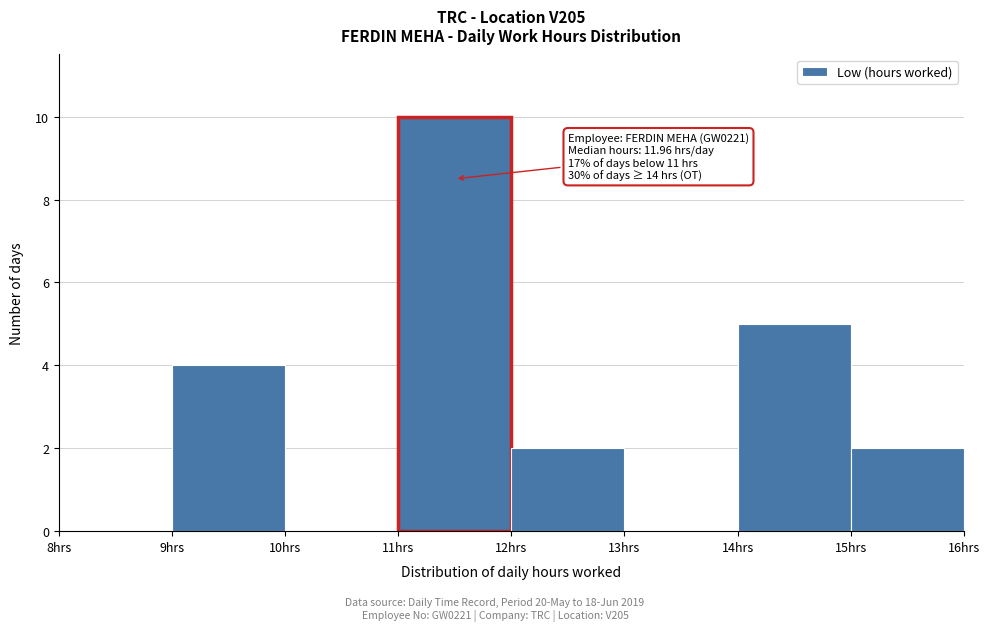

Over which range of the x-axis is the bar tallest?

11 to 12